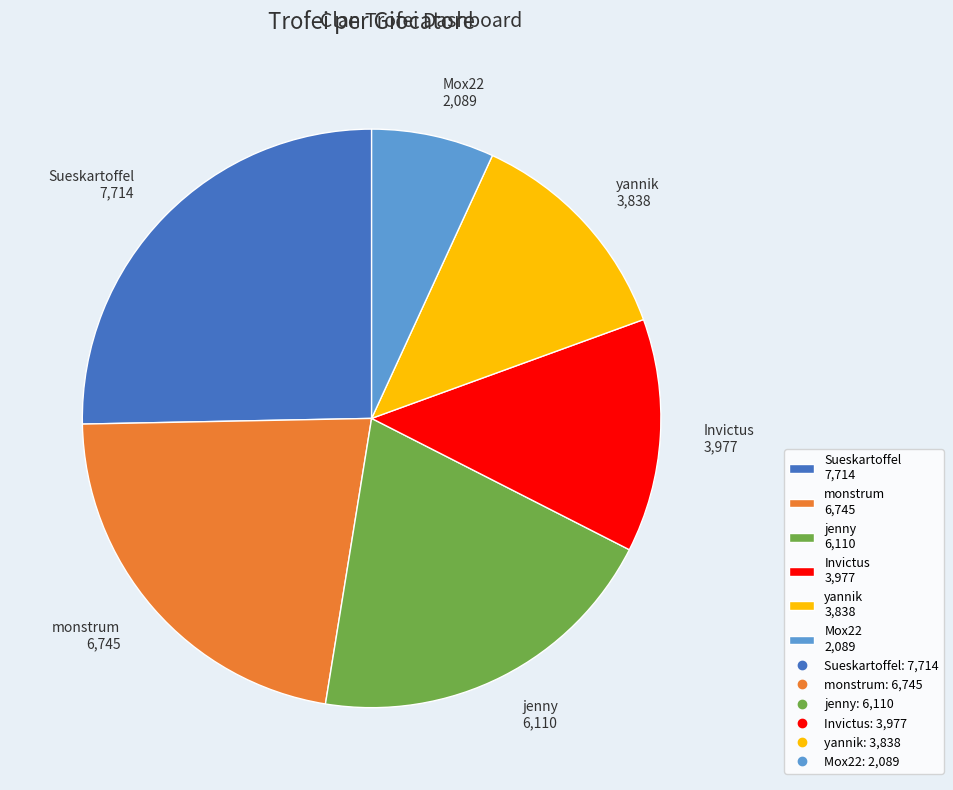

What is the ratio of the value at Sueskartoffel to the value at Invictus?

1.9